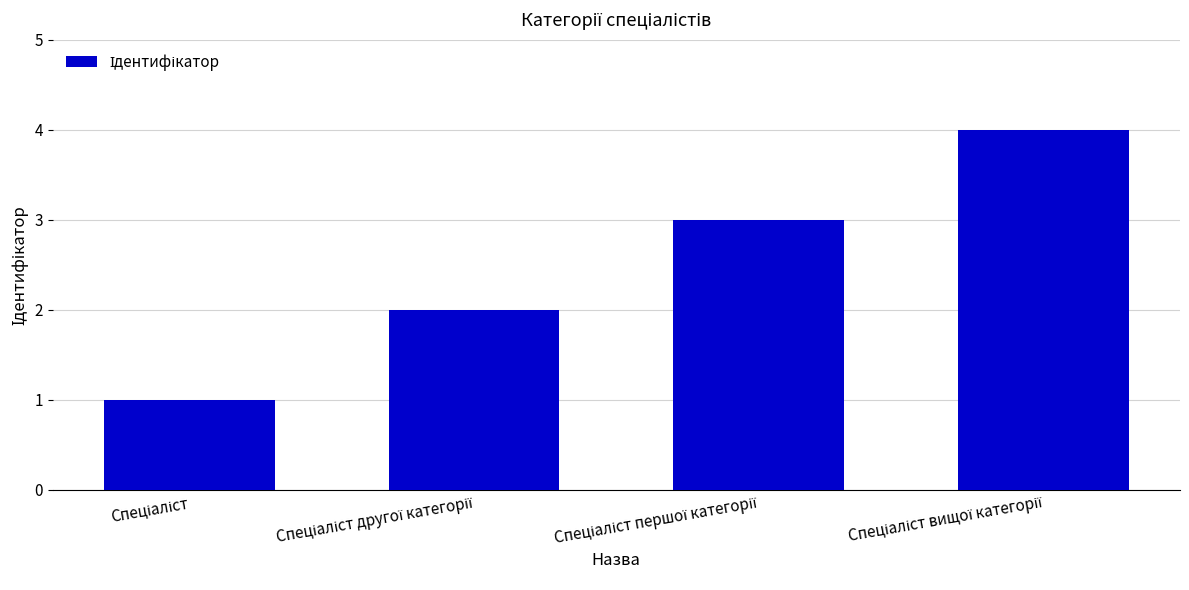

Count the values in the range 2 to 4.

3